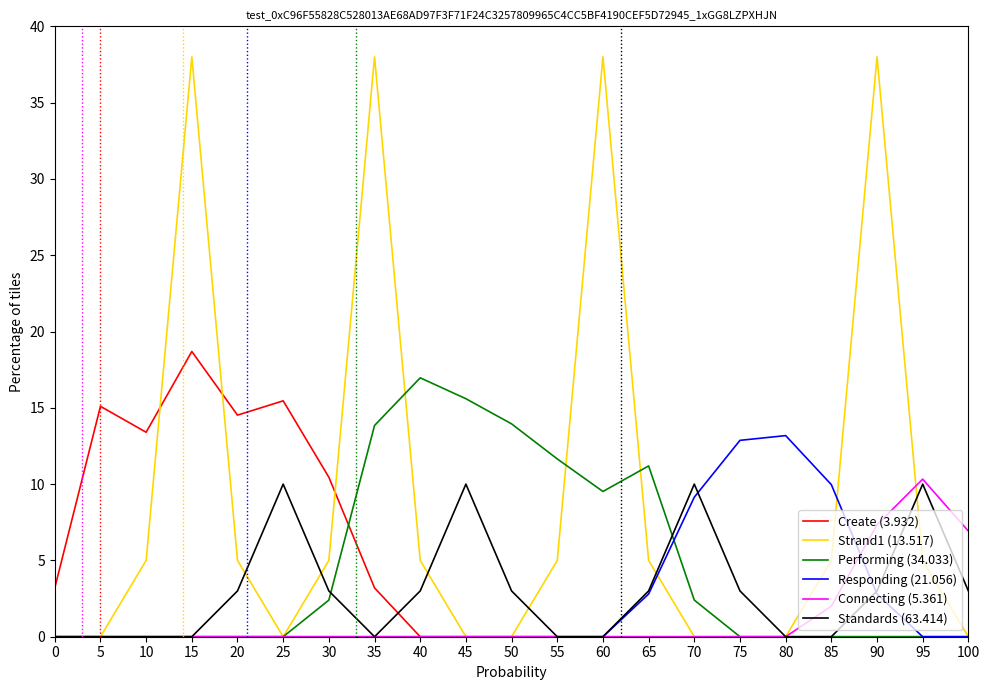

What is the sum of all Connecting (5.361) values?

26.6